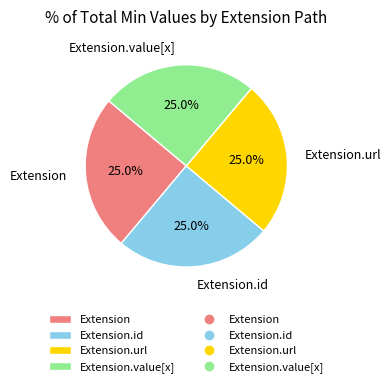

To the nearest percent, what is the difference between the largest and smallest slice percentages?

0%